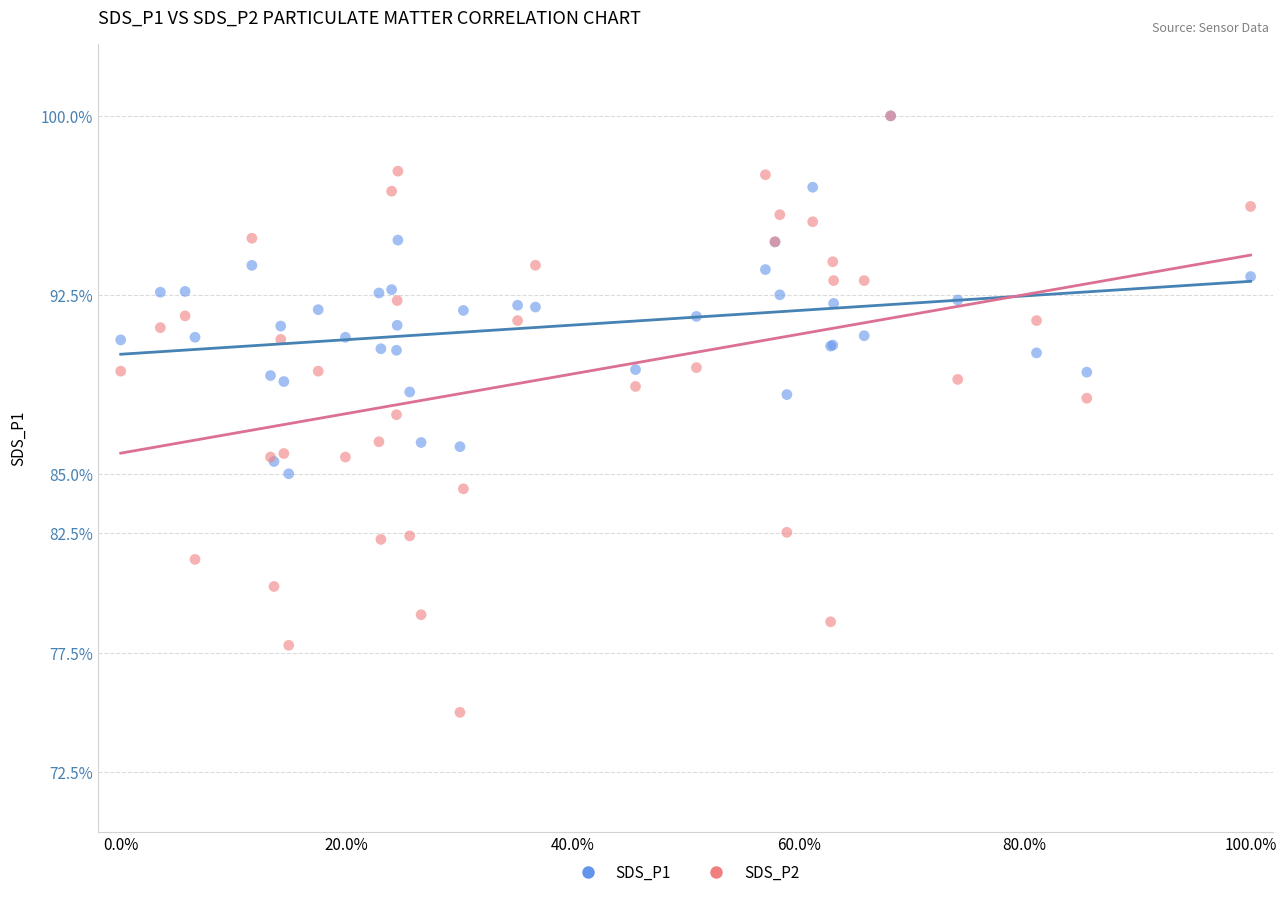

What are all the series names shown in the legend?

SDS_P1, SDS_P2